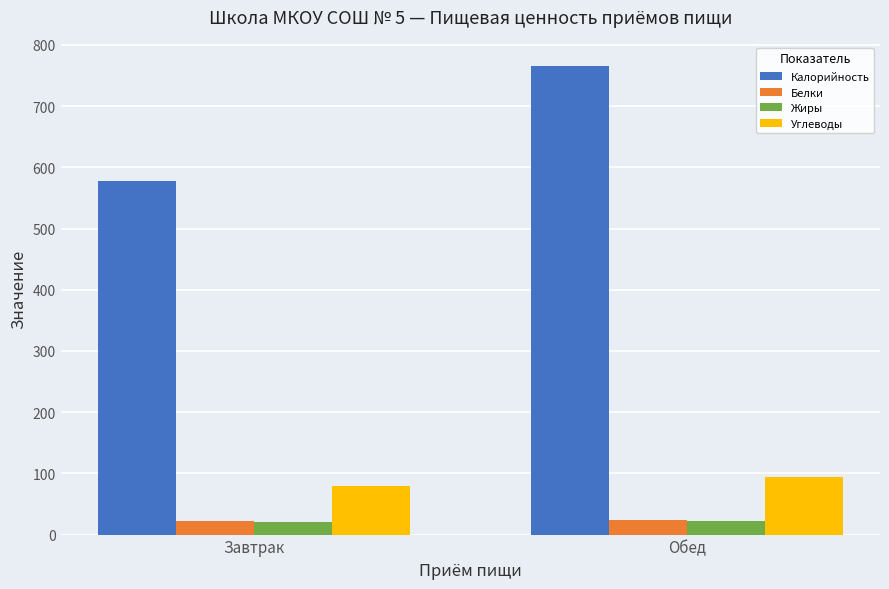

The value of Белки at Завтрак is 22.0. True or false?

True